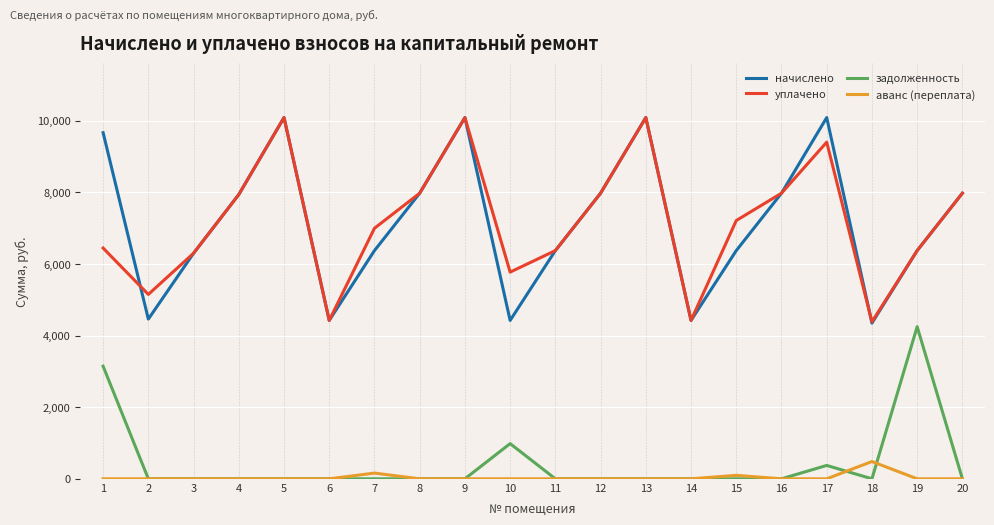

Where is the first local maximum for начислено?

5